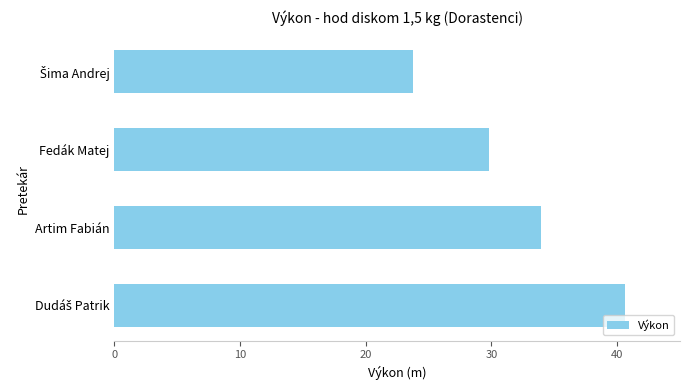

What value does the data have at Artim Fabián?

34.0